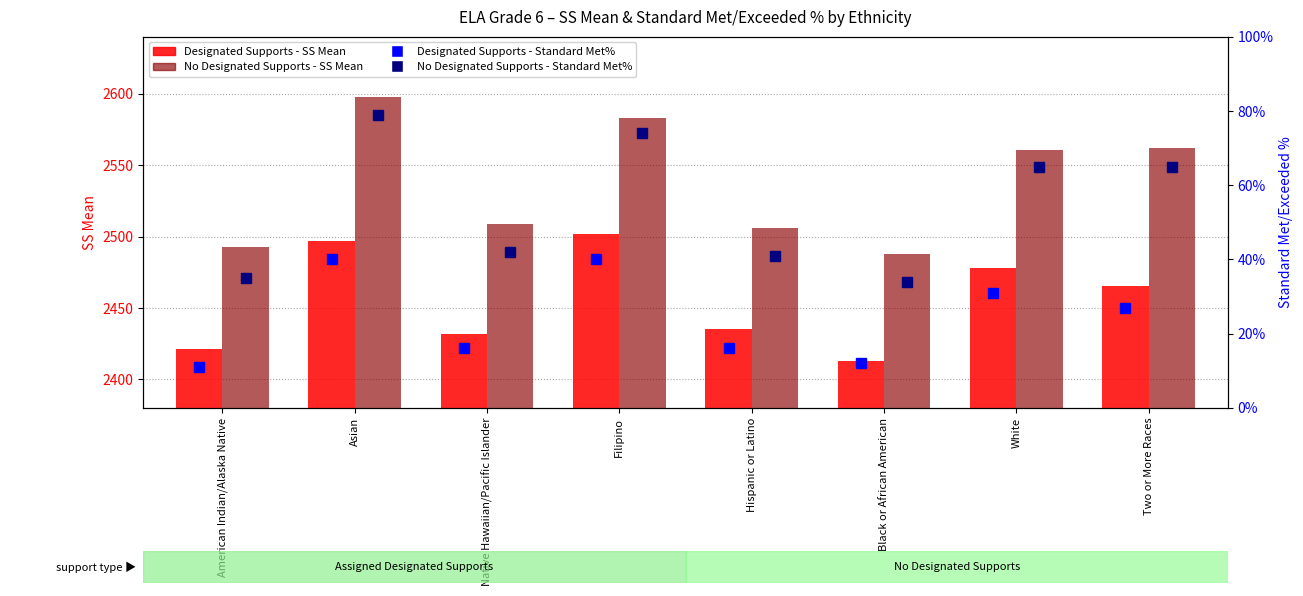

Rank the categories by No Designated Supports - Standard Met% value from highest to lowest.

Asian, Filipino, White, Two or More Races, Native Hawaiian/Pacific Islander, Hispanic or Latino, American Indian/Alaska Native, Black or African American